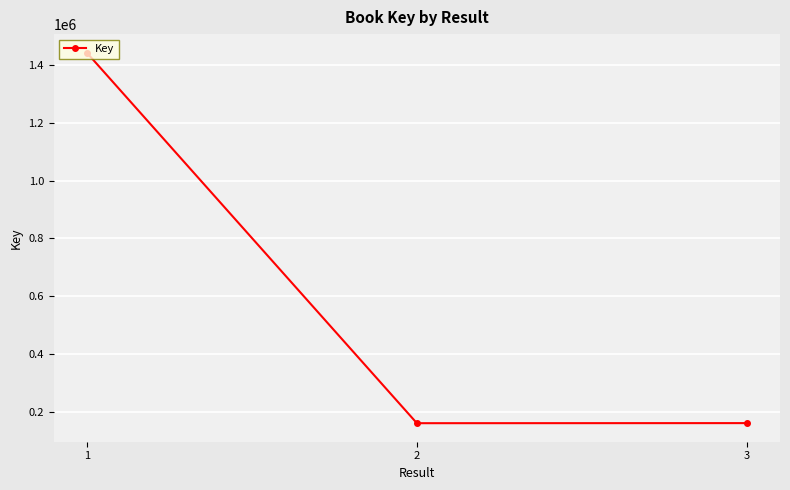

Approximately how many times larger is the value at 2 compared to 1?

0.1